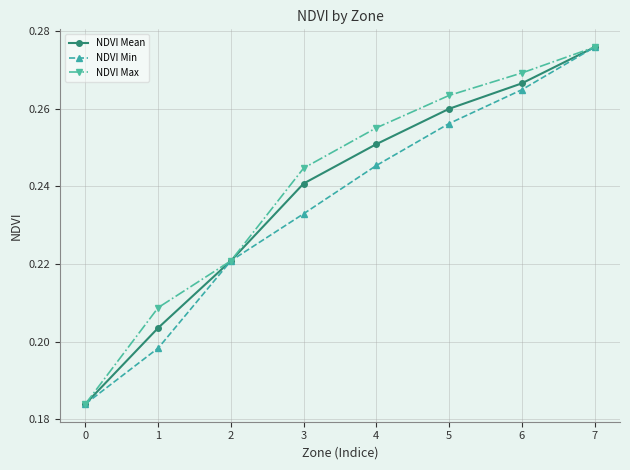

How many NDVI Max values are between 0 and 1?

8